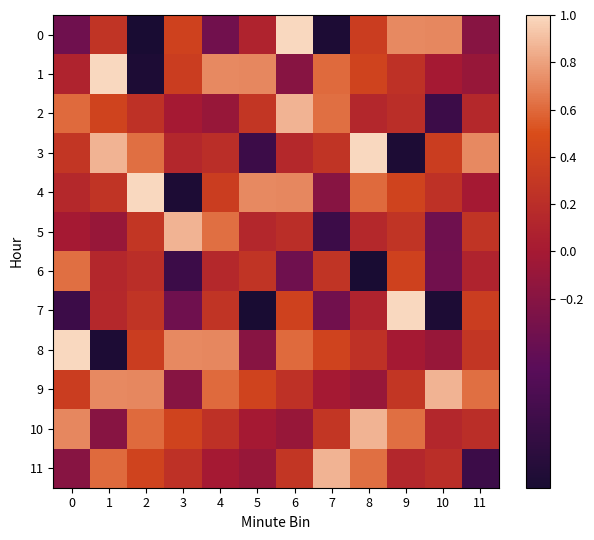

What is the total value across all series at 5?

0.6